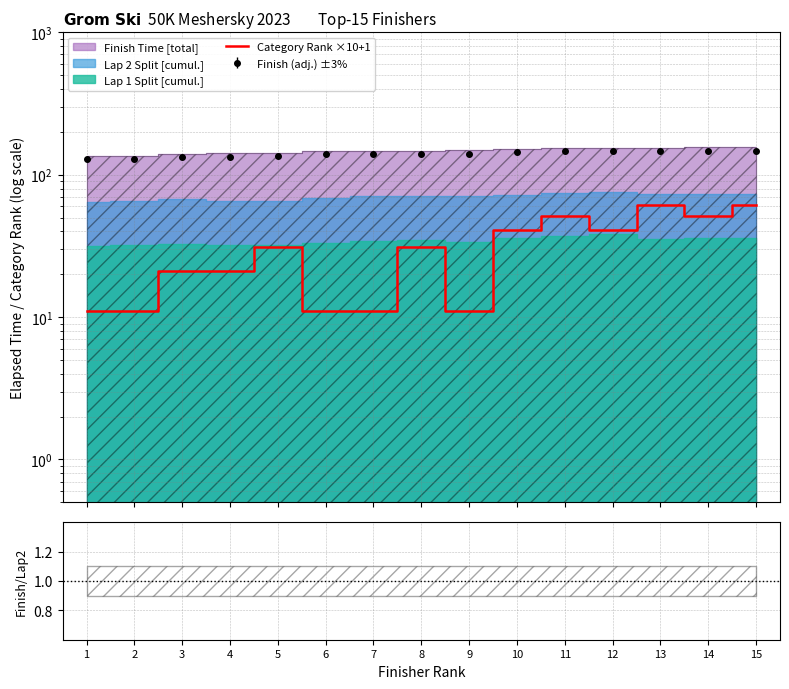

What is the highest value of the Category Rank ×10+1 series?

61.0